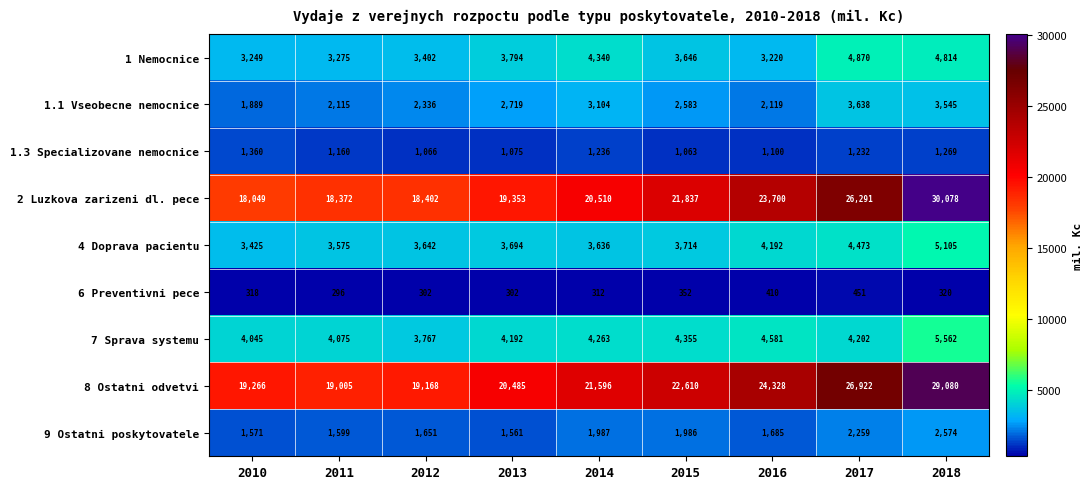

At 2013, list the series in order from largest to smallest.

8 Ostatni odvetvi, 2 Luzkova zarizeni dl. pece, 7 Sprava systemu, 1 Nemocnice, 4 Doprava pacientu, 1.1 Vseobecne nemocnice, 9 Ostatni poskytovatele, 1.3 Specializovane nemocnice, 6 Preventivni pece